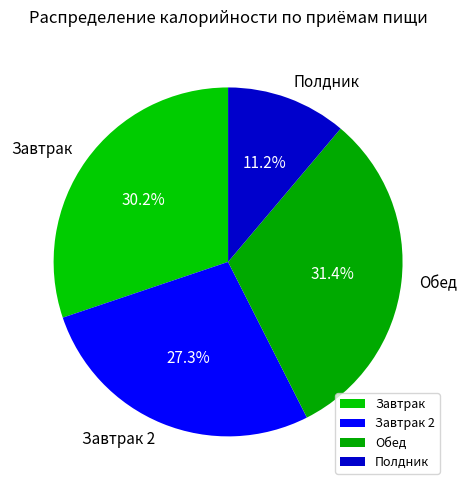

Rank the categories by value from highest to lowest.

Обед, Завтрак, Завтрак 2, Полдник